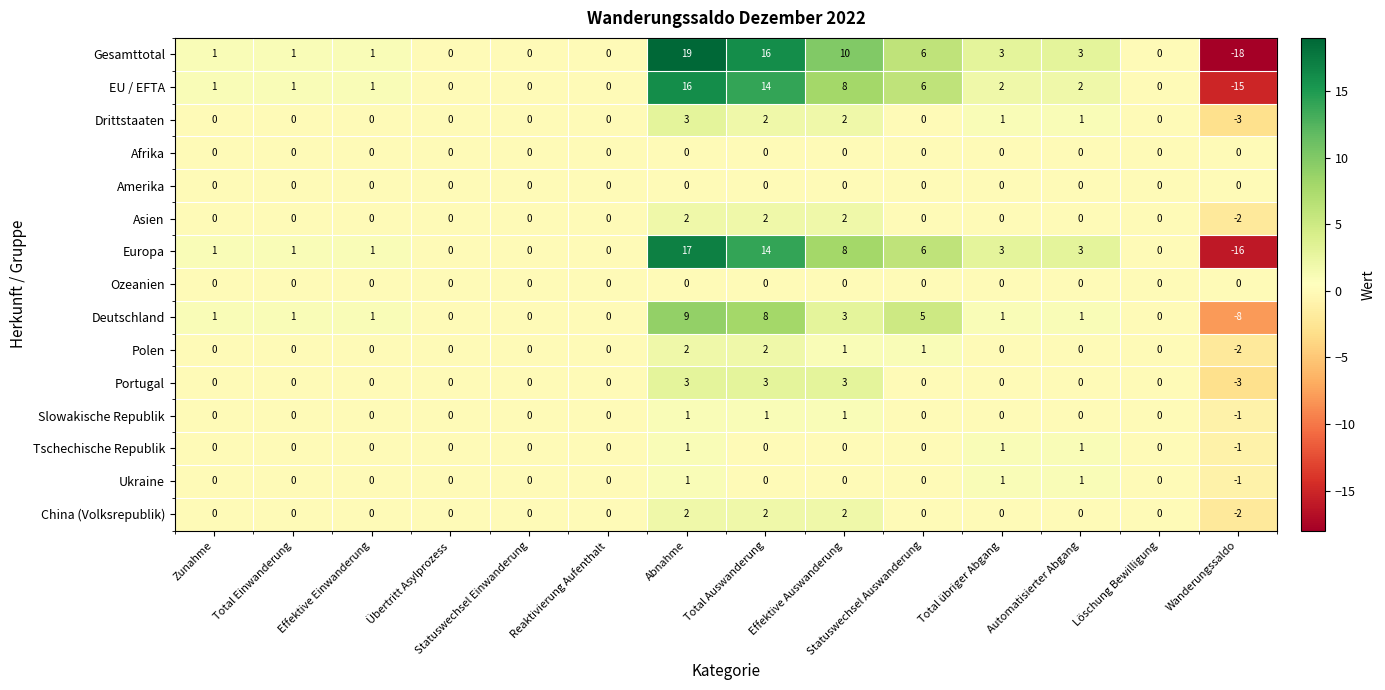

How many data points in Deutschland are less than 1?

5